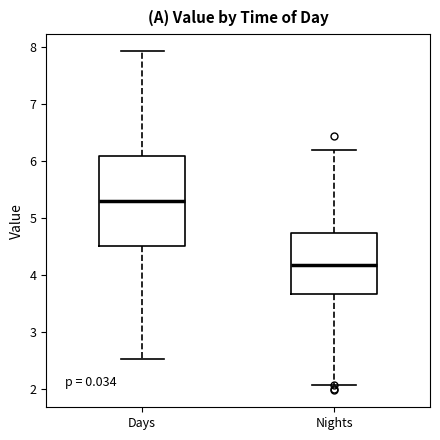

Which box's median line is the highest?

Days